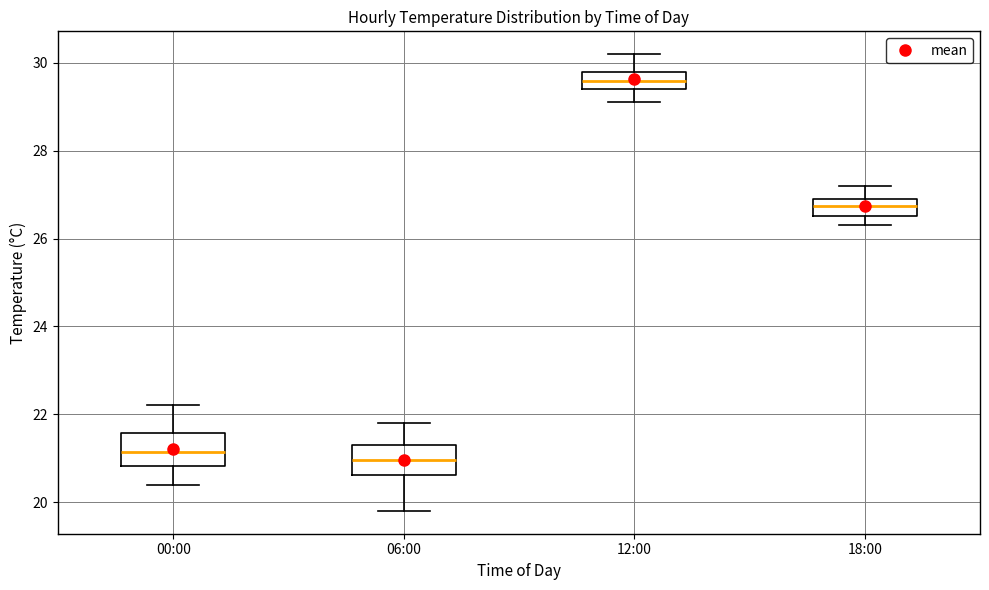

Reading left to right, read every box against the y-axis: the position of its median line, the range the box covers, and the ends of its whiskers. The values are not printed on the chart, so give them approximately, as read against the axis.

00:00: median 21.2, box 20.8 to 21.6, whiskers 20.4 to 22.2
06:00: median 21.0, box 20.6 to 21.4, whiskers 19.8 to 21.8
12:00: median 29.6, box 29.4 to 29.8, whiskers 29.2 to 30.2
18:00: median 26.8, box 26.6 to 27.0, whiskers 26.4 to 27.2